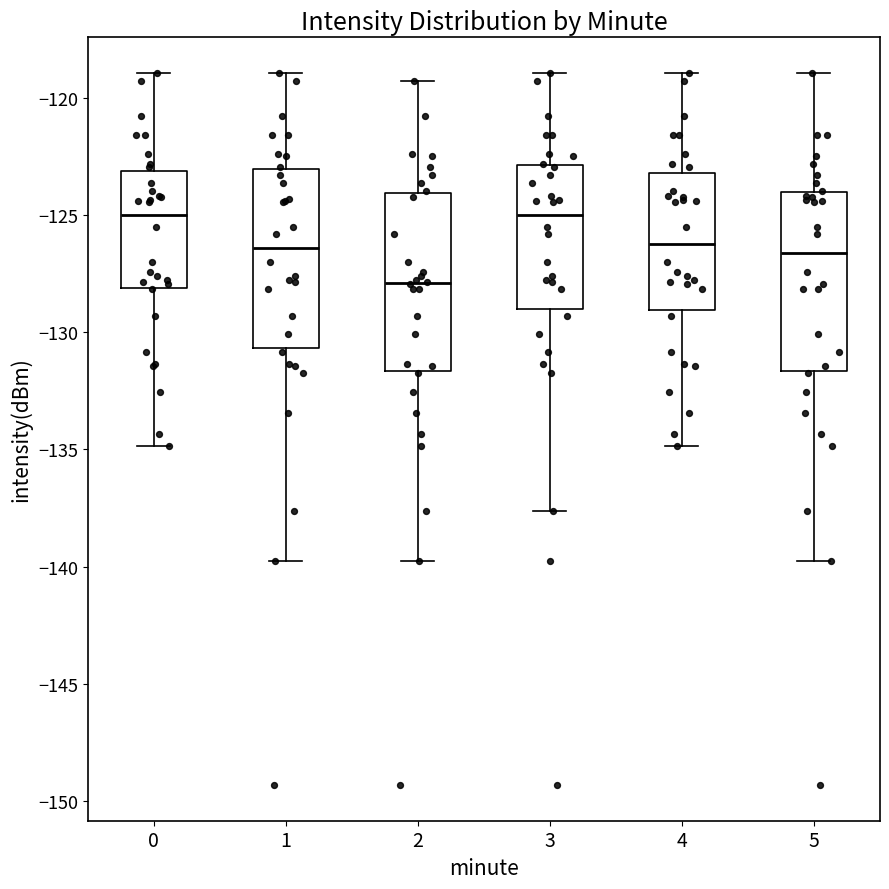

Reading left to right, read every box against the y-axis: the position of its median line, the range the box covers, and the ends of its whiskers. The values are not printed on the chart, so give them approximately, as read against the axis.

0: median -125.0, box -128.0 to -123.0, whiskers -135.0 to -119.0
1: median -126.5, box -130.5 to -123.0, whiskers -140.0 to -119.0
2: median -128.0, box -131.5 to -124.0, whiskers -140.0 to -119.0
3: median -125.0, box -129.0 to -123.0, whiskers -137.5 to -119.0
4: median -126.0, box -129.0 to -123.0, whiskers -135.0 to -119.0
5: median -126.5, box -131.5 to -124.0, whiskers -140.0 to -119.0